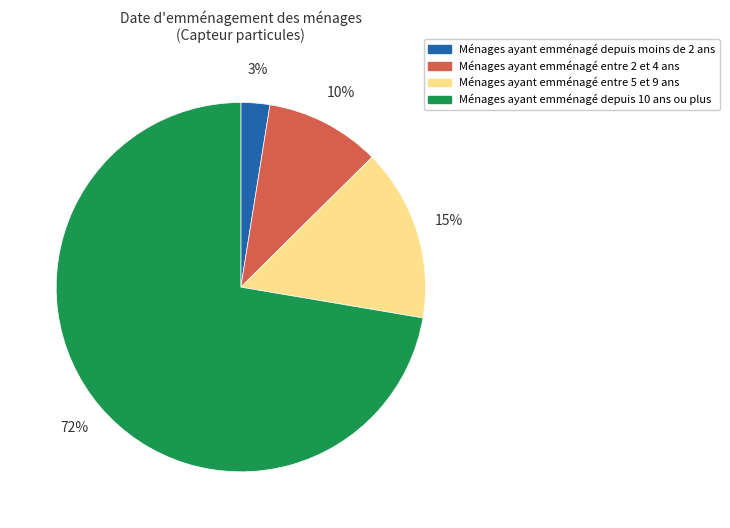

Is there a majority slice in this chart?

Yes